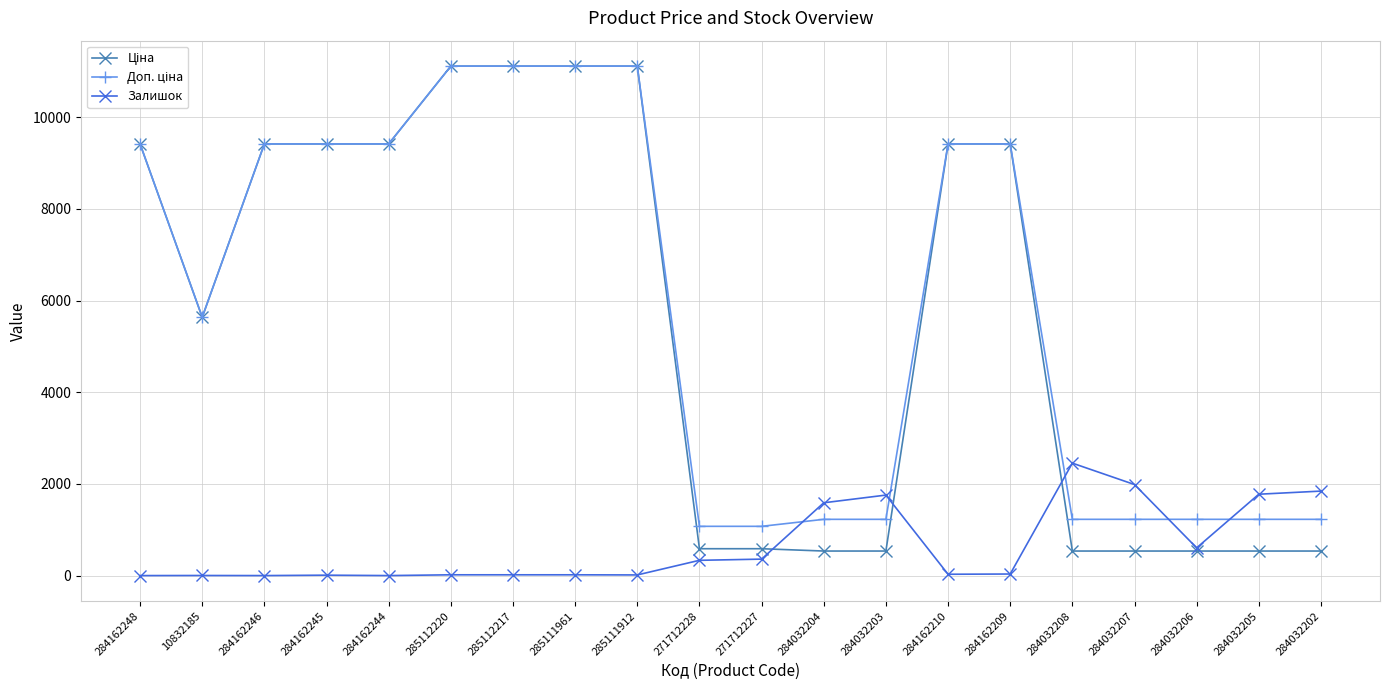

What is the spread (max minus min) of values at 284032206?

691.7